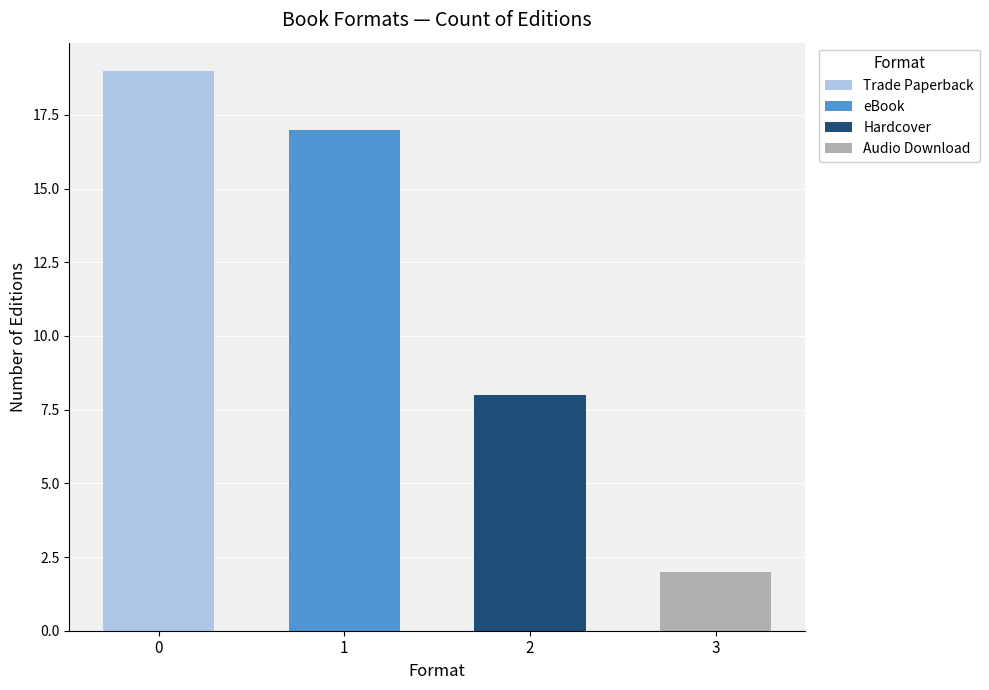

List the labels in order of value, largest first.

Trade Paperback, eBook, Hardcover, Audio Download